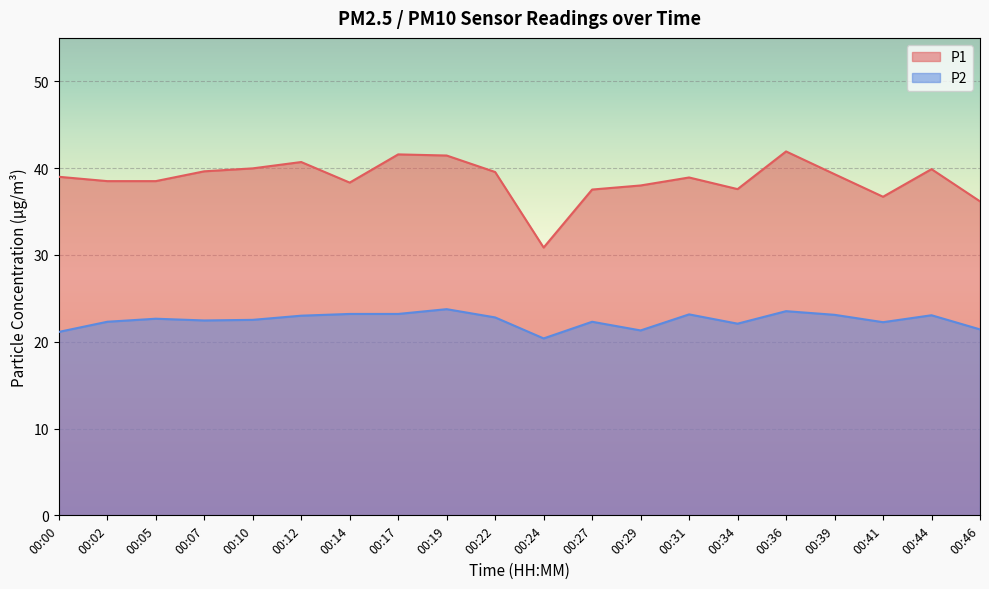

Which series has the largest total across all categories?

P1